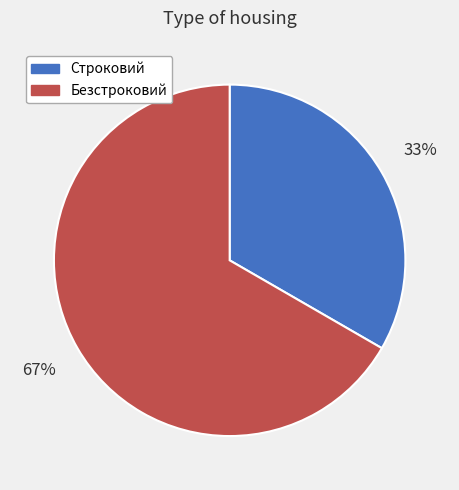

How many slices are in this pie chart?

2